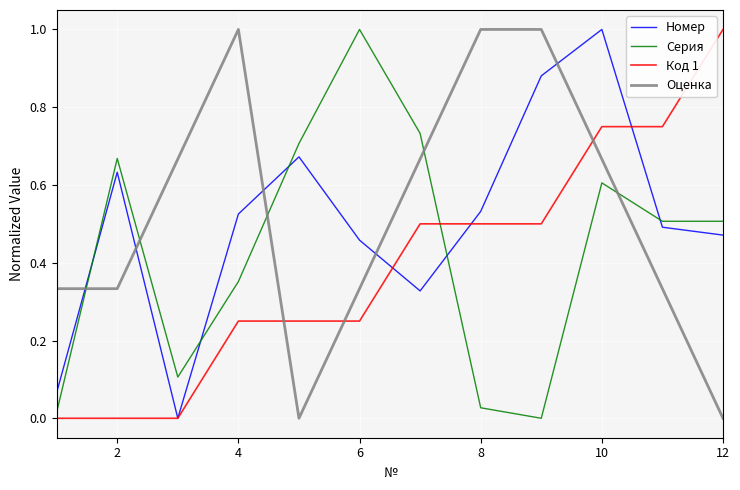

How many intersections are there between Серия and Номер?

5